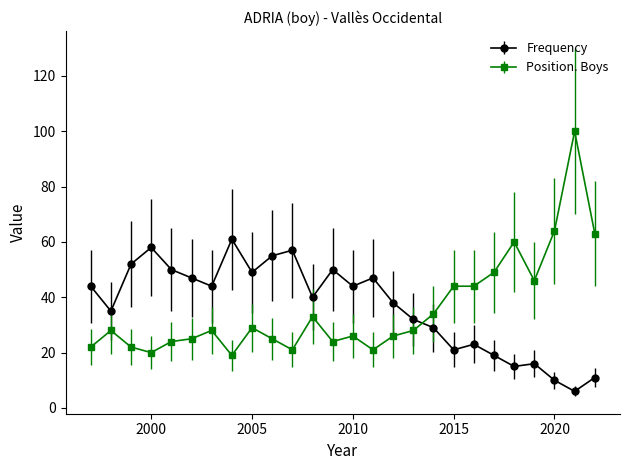

True or false: Position. Boys has more than 1 points higher than both neighbors.

True